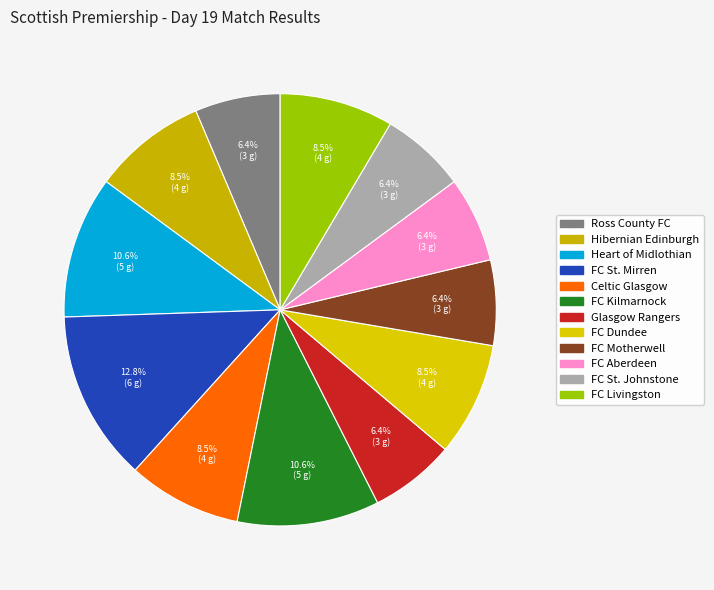

Is there a majority slice in this chart?

No